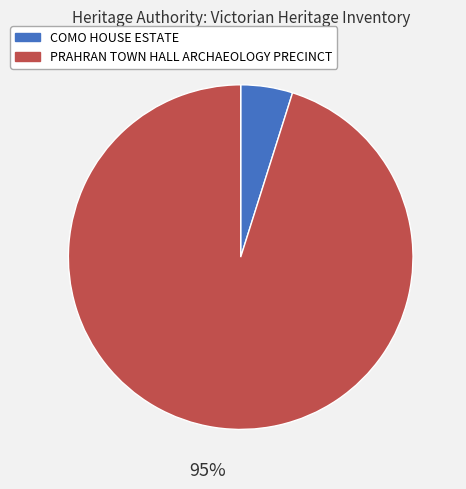

Rank the categories by value from lowest to highest.

COMO HOUSE ESTATE, PRAHRAN TOWN HALL ARCHAEOLOGY PRECINCT